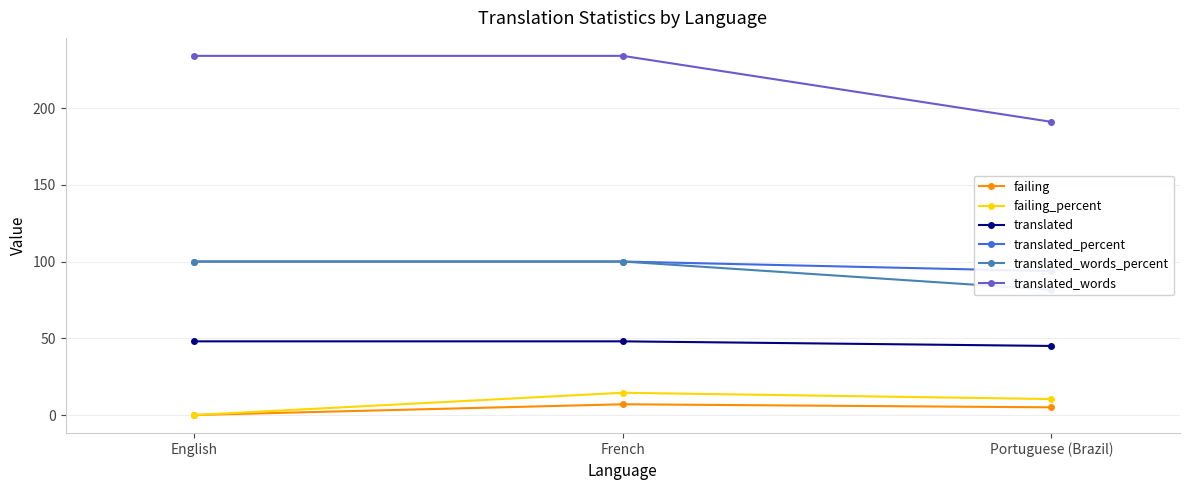

Which category has the lowest value across all series?

English